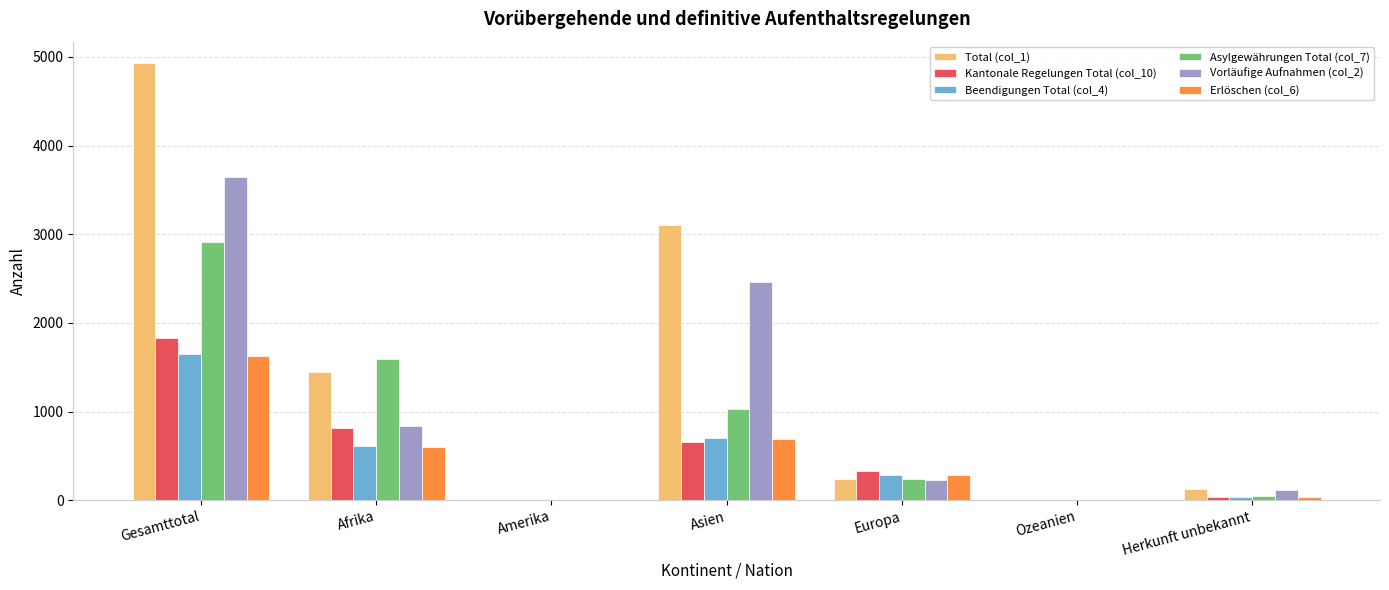

What is the greatest value displayed?

4925